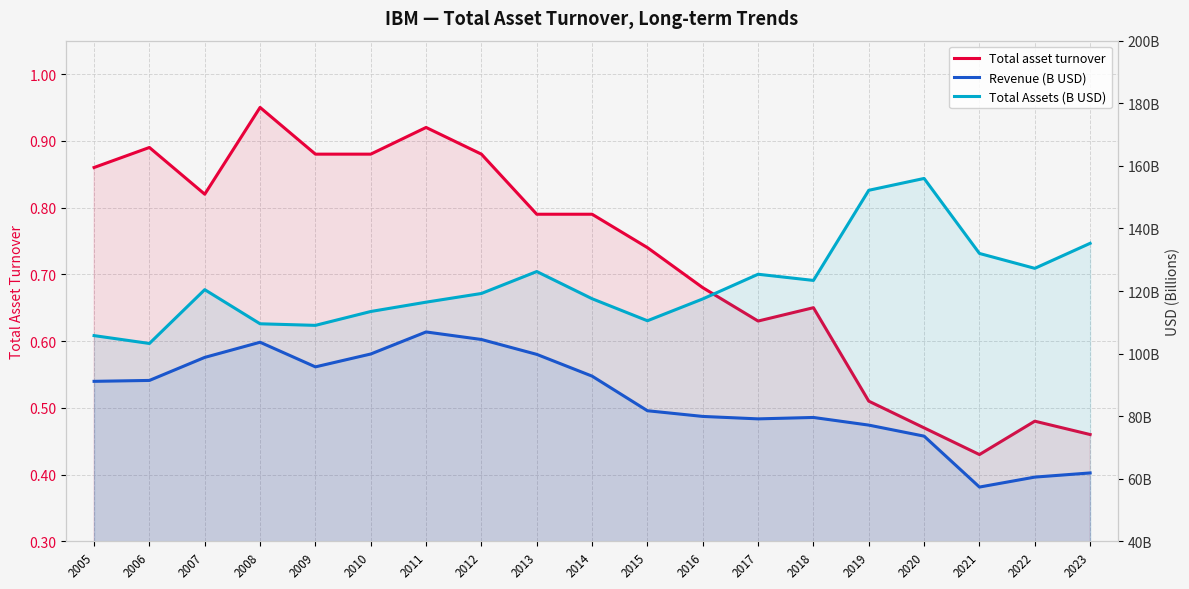

The value of Revenue (B USD) at 2020 is 113.8. True or false?

False